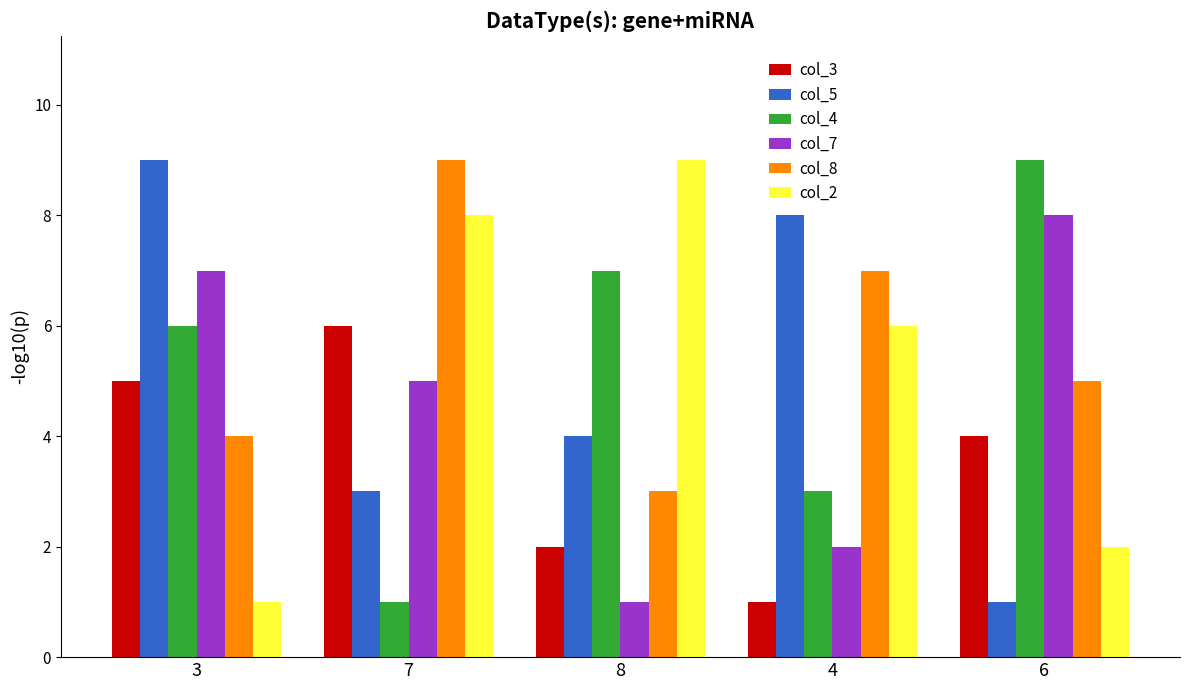

What is the average value of the col_7 series?

5